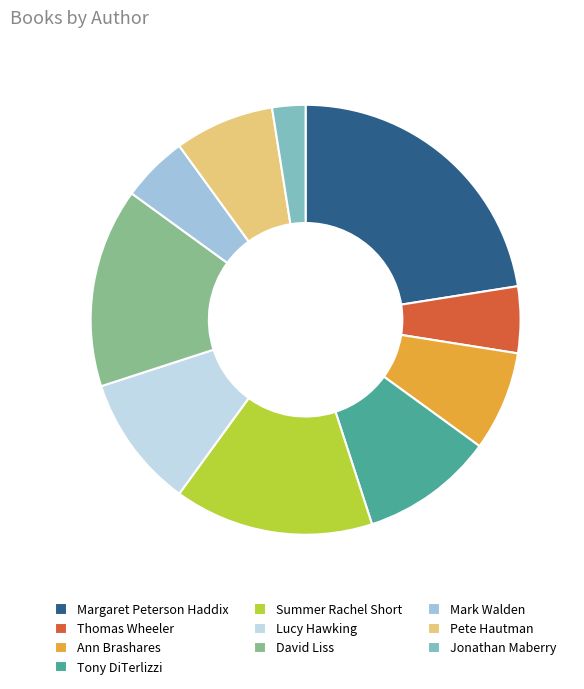

The Lucy Hawking slice represents 17% of the pie. True or false?

False